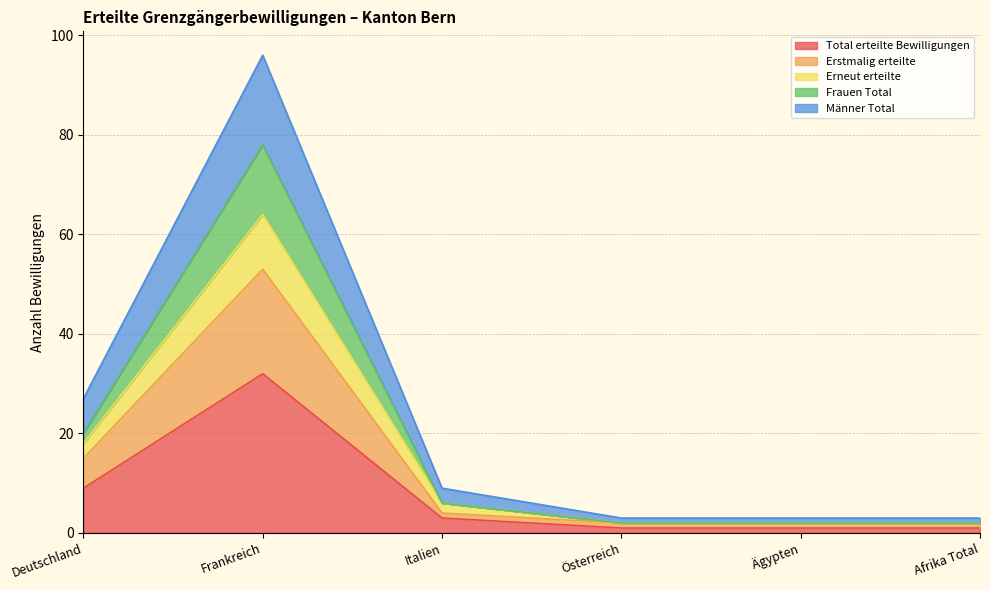

Rank the series at Afrika Total from highest to lowest value.

Erneut erteilte, Erstmalig erteilte, Frauen Total, Männer Total, Total erteilte Bewilligungen